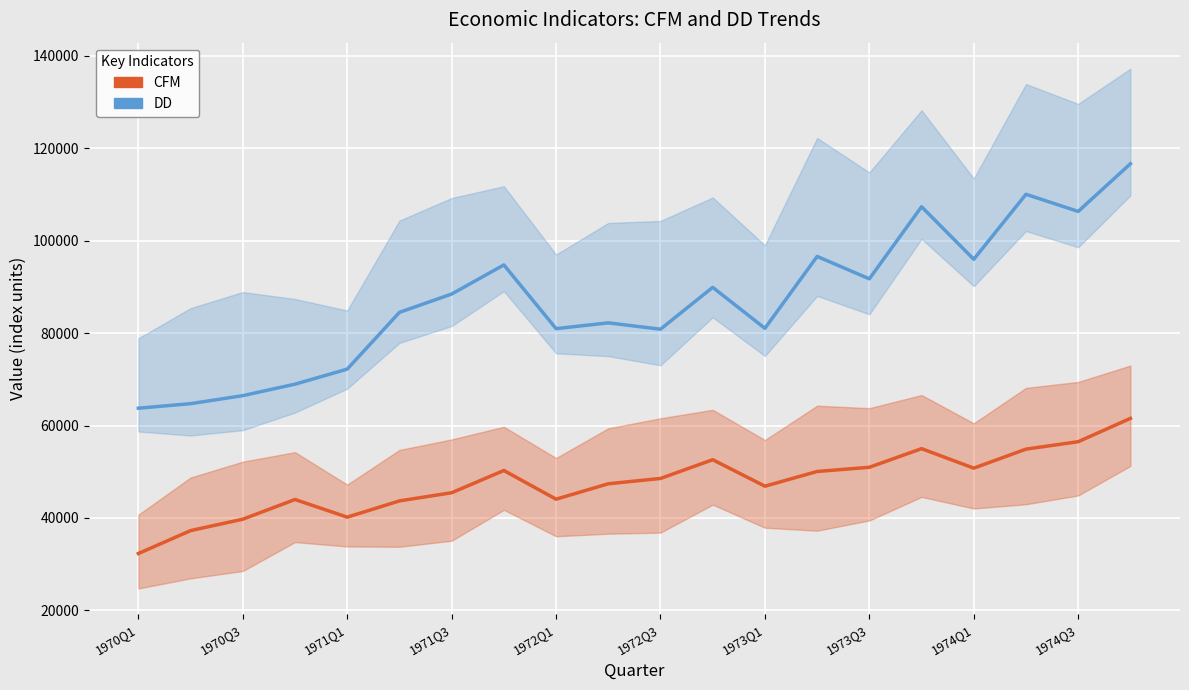

True or false: DD has more than 2 interior local peaks.

True